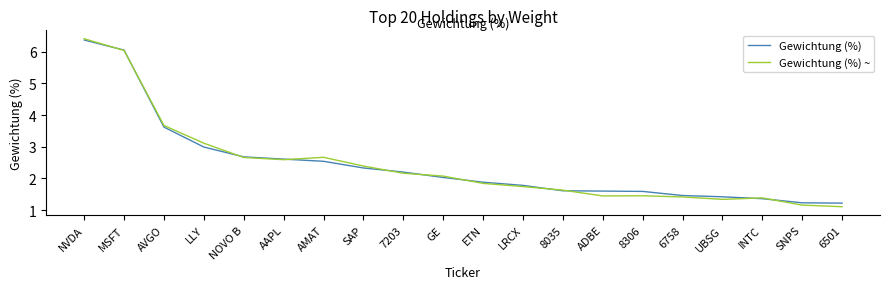

At ADBE, list the series in order from smallest to largest.

Gewichtung (%) ~, Gewichtung (%)